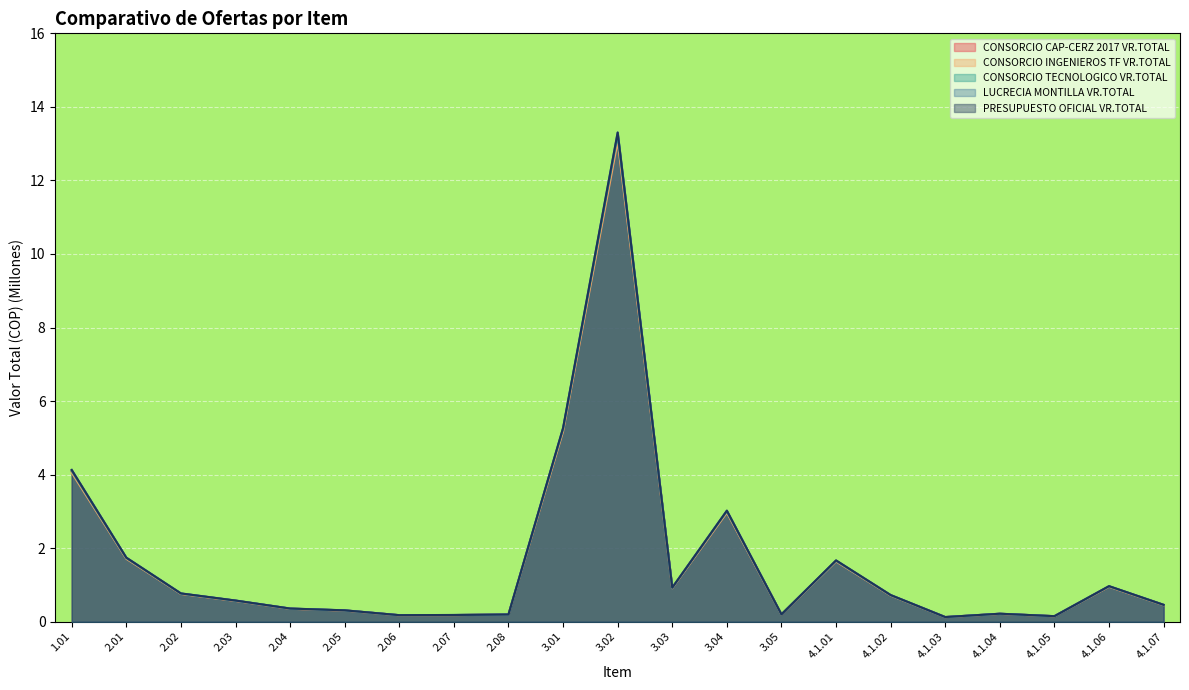

Reading left to right, extract all data points from this chart.

CONSORCIO CAP-CERZ 2017 VR.TOTAL: 1.01=4.1	2.01=1.7	2.02=0.8	2.03=0.6	2.04=0.4	2.05=0.3	2.06=0.2	2.07=0.2	2.08=0.2	3.01=5.2	3.02=13.2	3.03=0.9	3.04=3.0	3.05=0.2	4.1.01=1.7	4.1.02=0.7	4.1.03=0.1	4.1.04=0.2	4.1.05=0.2	4.1.06=1.0	4.1.07=0.5
CONSORCIO INGENIEROS TF VR.TOTAL: 1.01=4.1	2.01=1.7	2.02=0.8	2.03=0.6	2.04=0.4	2.05=0.3	2.06=0.2	2.07=0.2	2.08=0.2	3.01=5.2	3.02=13.1	3.03=0.9	3.04=3.0	3.05=0.2	4.1.01=1.6	4.1.02=0.7	4.1.03=0.1	4.1.04=0.2	4.1.05=0.1	4.1.06=1.0	4.1.07=0.5
CONSORCIO TECNOLOGICO VR.TOTAL: 1.01=4.1	2.01=1.7	2.02=0.8	2.03=0.6	2.04=0.4	2.05=0.3	2.06=0.2	2.07=0.2	2.08=0.2	3.01=5.2	3.02=13.2	3.03=0.9	3.04=3.0	3.05=0.2	4.1.01=1.7	4.1.02=0.7	4.1.03=0.1	4.1.04=0.2	4.1.05=0.2	4.1.06=1.0	4.1.07=0.5
LUCRECIA MONTILLA VR.TOTAL: 1.01=4.1	2.01=1.7	2.02=0.8	2.03=0.6	2.04=0.4	2.05=0.3	2.06=0.2	2.07=0.2	2.08=0.2	3.01=5.3	3.02=13.3	3.03=0.9	3.04=3.0	3.05=0.2	4.1.01=1.7	4.1.02=0.7	4.1.03=0.1	4.1.04=0.2	4.1.05=0.2	4.1.06=1.0	4.1.07=0.5
PRESUPUESTO OFICIAL VR.TOTAL: 1.01=4.1	2.01=1.7	2.02=0.8	2.03=0.6	2.04=0.4	2.05=0.3	2.06=0.2	2.07=0.2	2.08=0.2	3.01=5.3	3.02=13.3	3.03=0.9	3.04=3.0	3.05=0.2	4.1.01=1.7	4.1.02=0.7	4.1.03=0.1	4.1.04=0.2	4.1.05=0.2	4.1.06=1.0	4.1.07=0.5